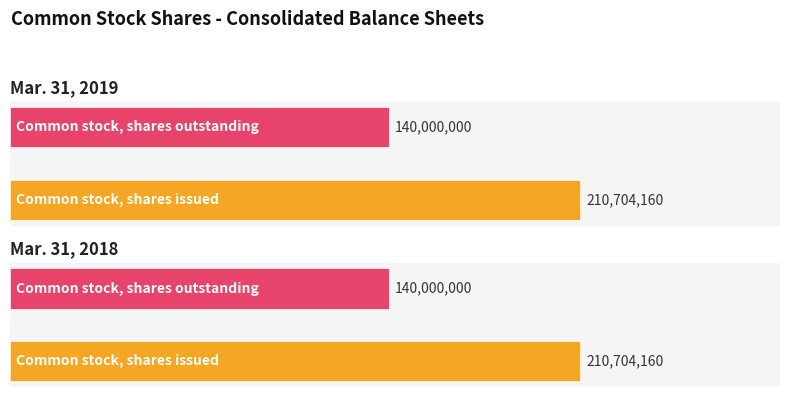

Read the Mar. 31, 2019 value at Common stock, shares issued, to the nearest 100.

210704200